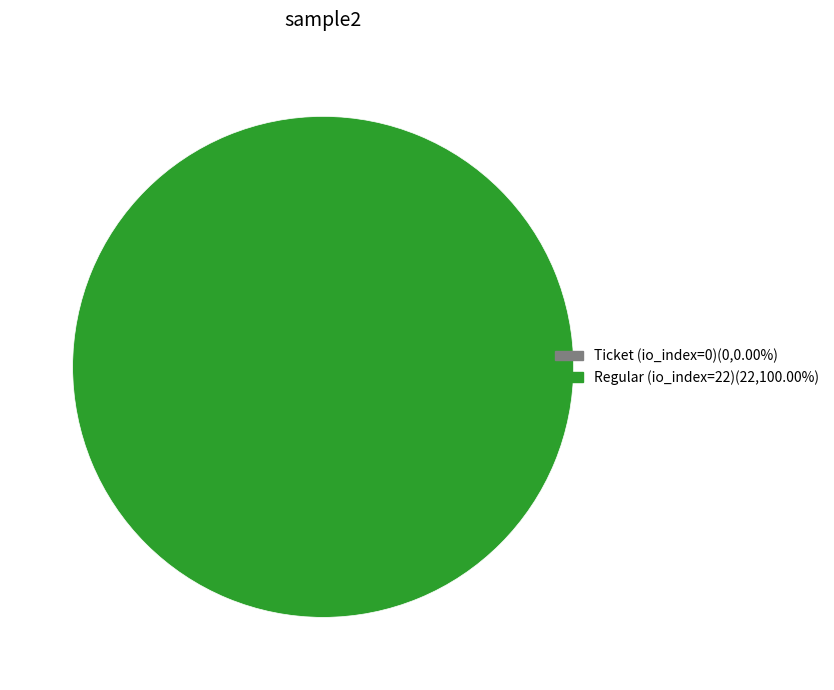

Combined, what portion of the pie is Ticket (io_index=0) and Regular (io_index=22)?

100.0%